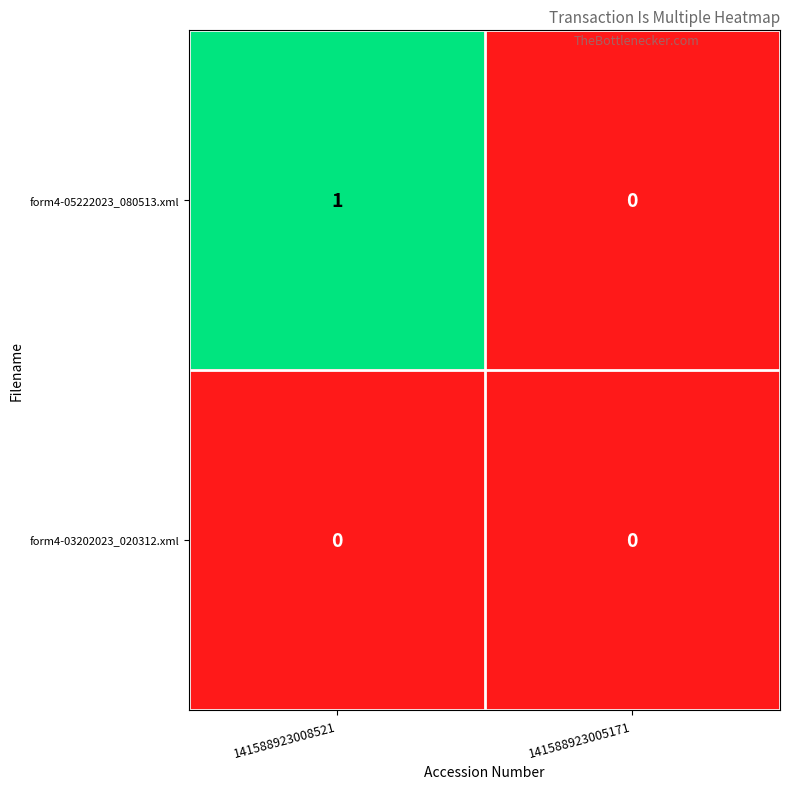

How many distinct data groups are displayed?

2